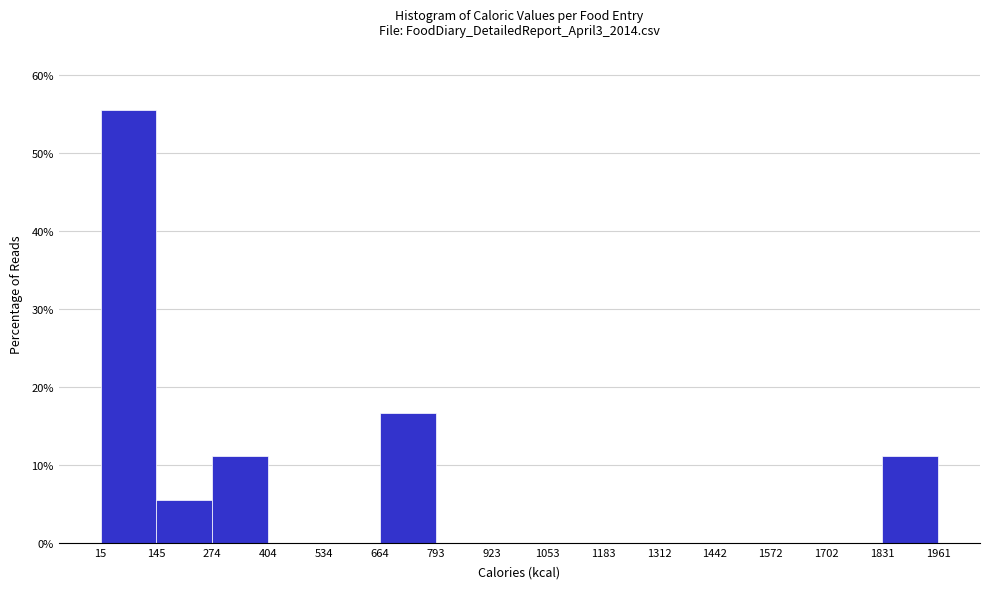

Reading left to right, list every bar in this chart as the range it spans on the x-axis followed by its height. The values are not printed on the chart, so give them approximately, as read against the axis.

15 to 145: 56
145 to 274: 6
274 to 404: 11
404 to 534: 0
534 to 664: 0
664 to 793: 17
793 to 923: 0
923 to 1053: 0
1053 to 1183: 0
1183 to 1312: 0
1312 to 1442: 0
1442 to 1572: 0
1572 to 1702: 0
1702 to 1831: 0
1831 to 1961: 11